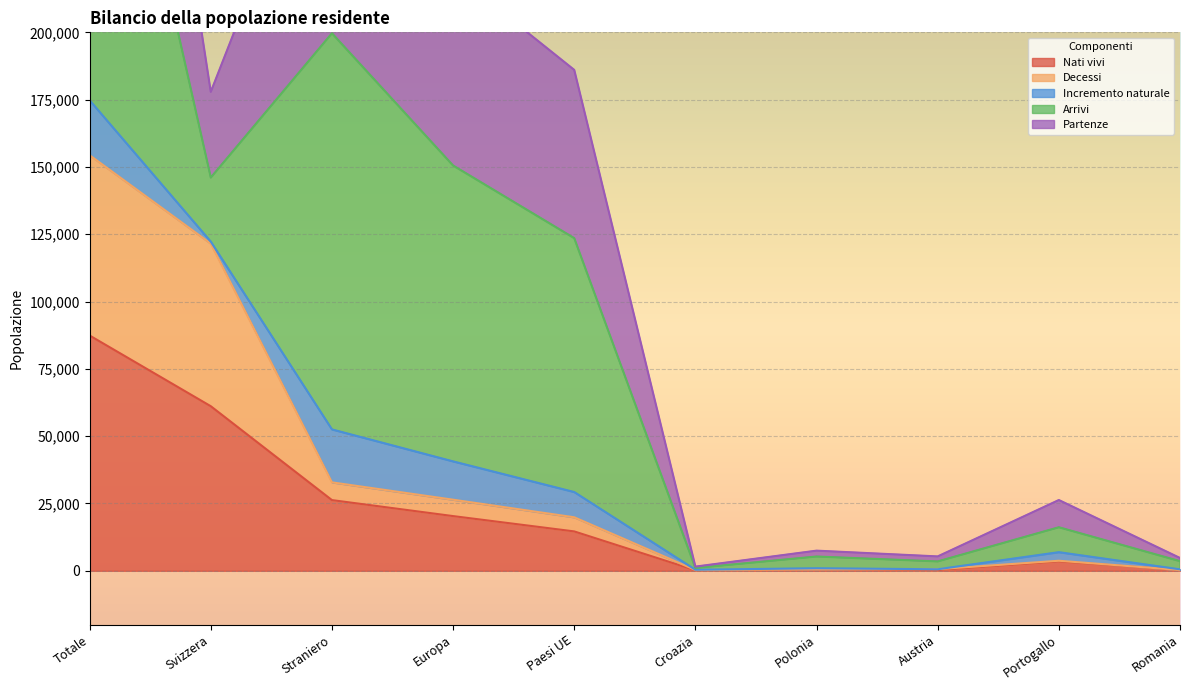

The Nati vivi series shows 91013 at Svizzera. True or false?

False